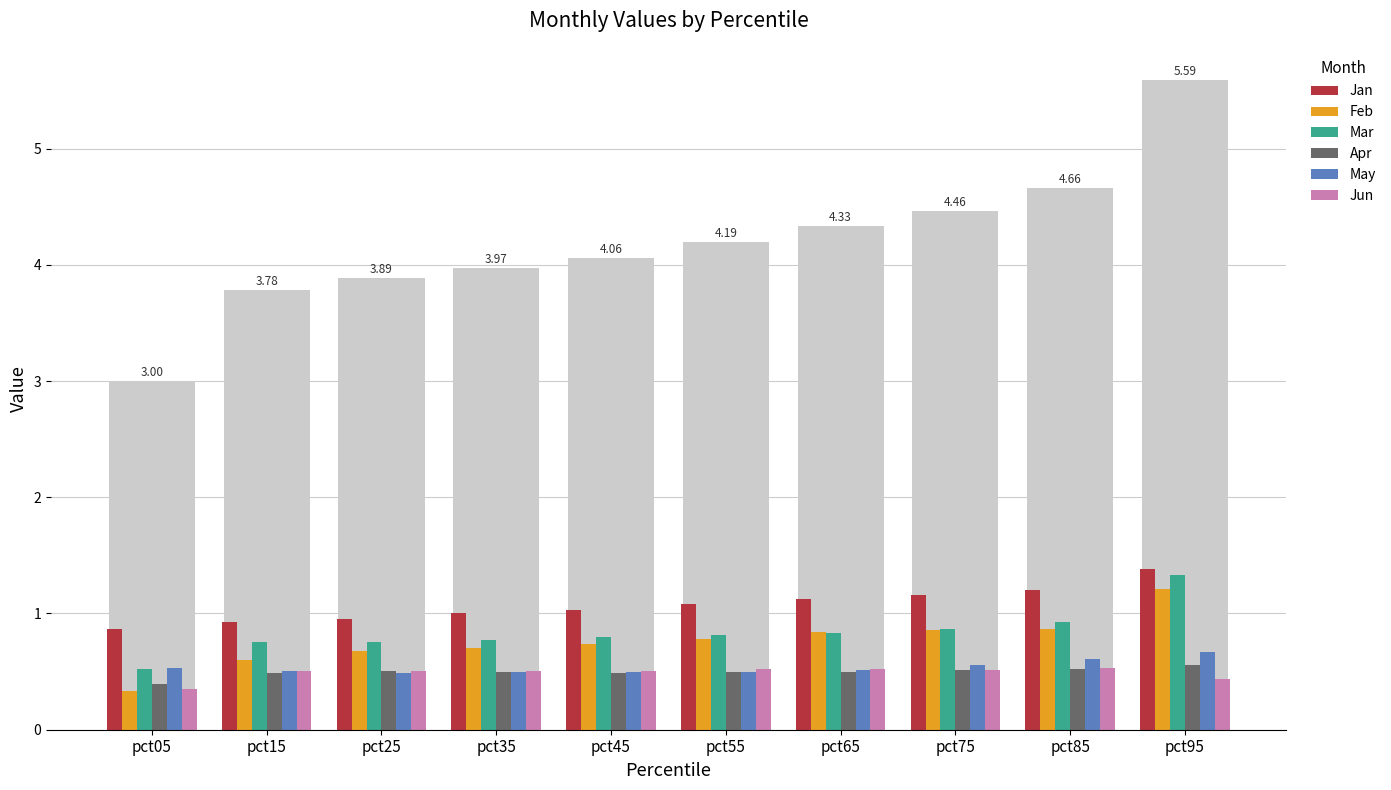

Does the chart contain stacked bars?

No